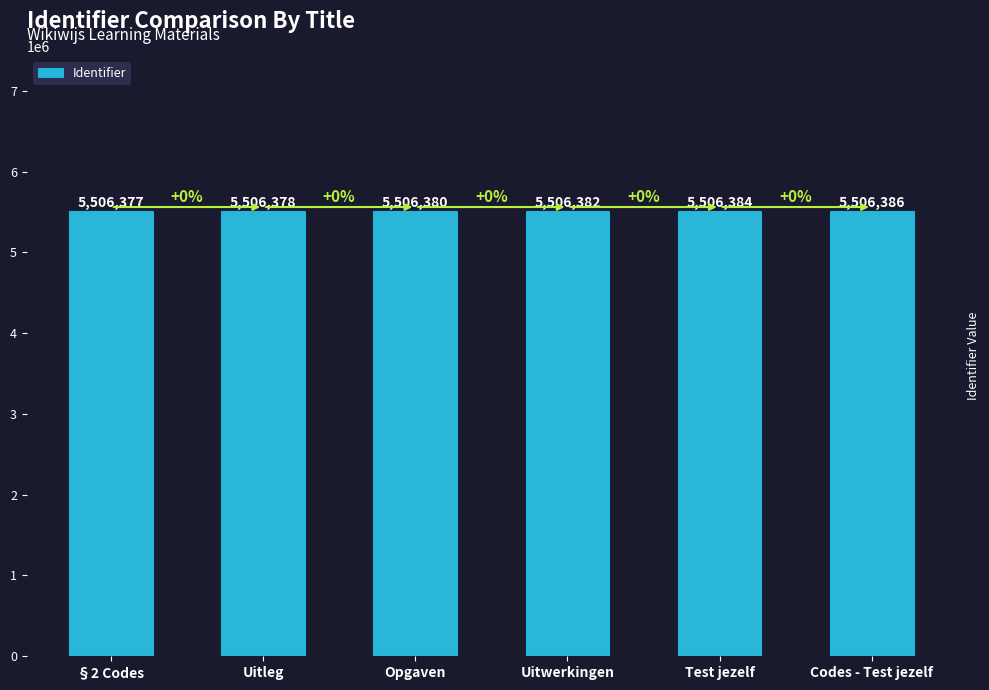

What is the difference between the maximum and minimum values?

9